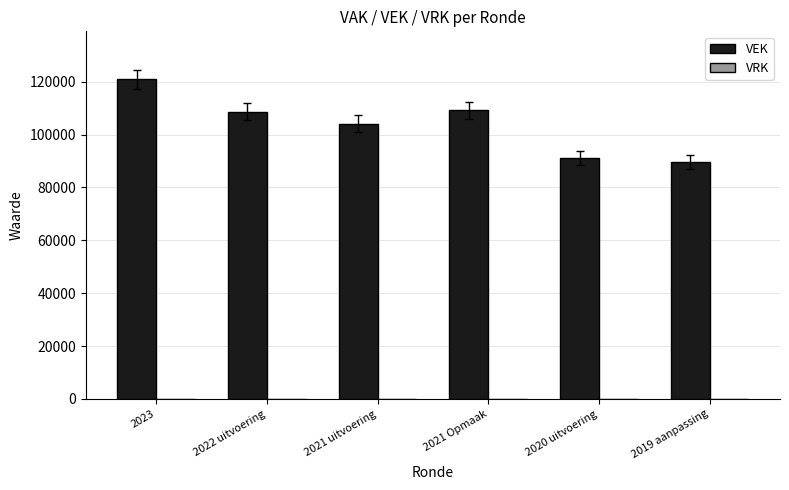

Count the number of data series in this chart.

1